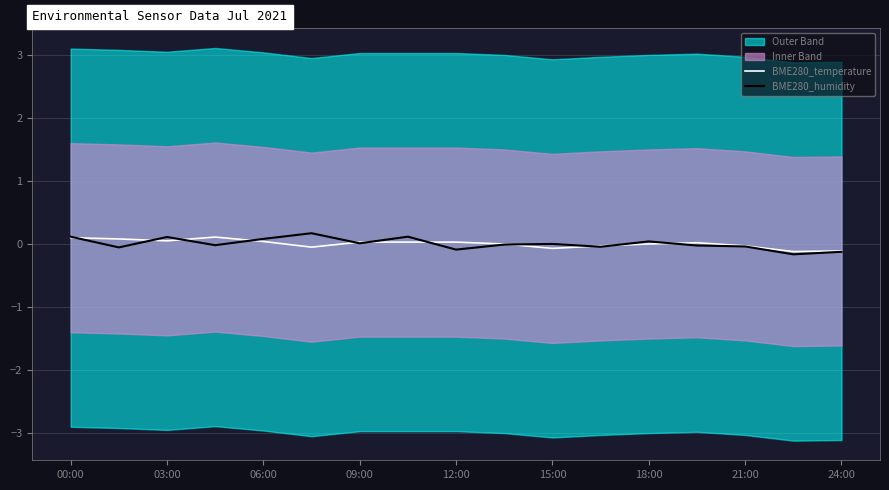

What value does the BME280_humidity series have at 24:00?

-0.1